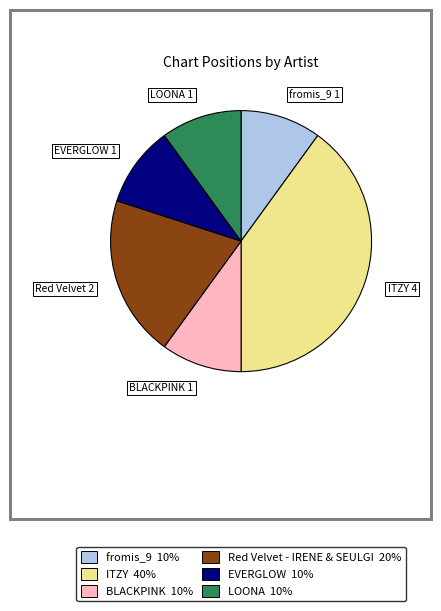

Is it true that ITZY 4 is 40% of the pie?

True